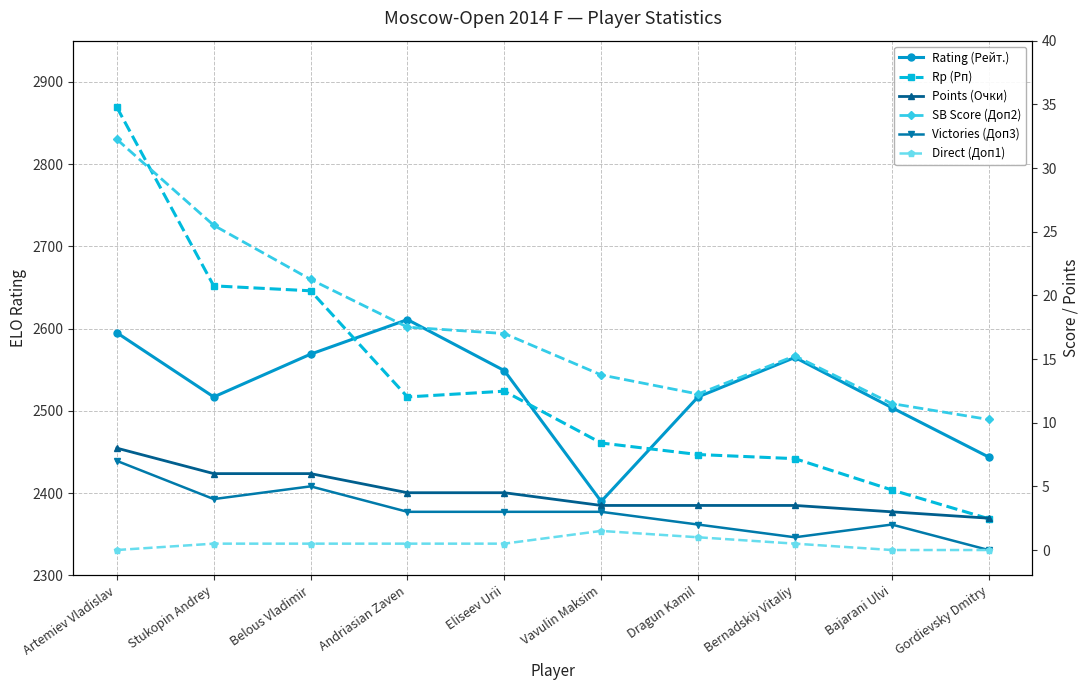

Is it true that Rp (Рп) equals 2442.0 at Bernadskiy Vitaliy?

True